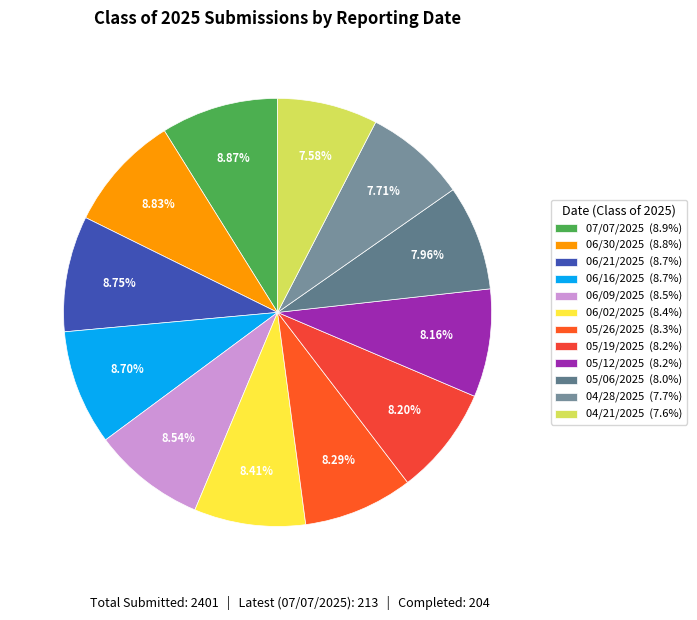

Is 05/06/2025 the majority of the pie?

No